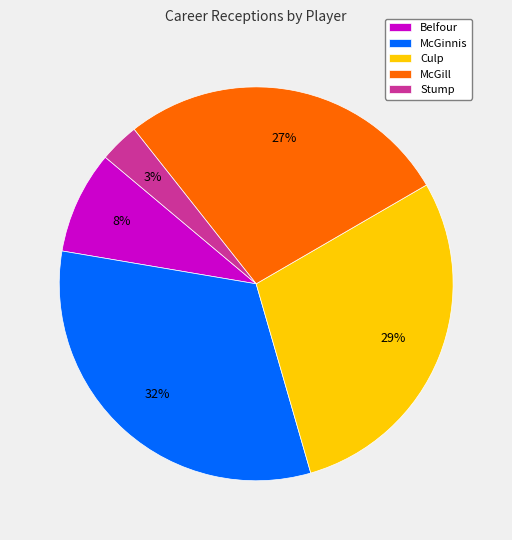

To the nearest percent, what is the difference between the largest and smallest slice percentages?

29%